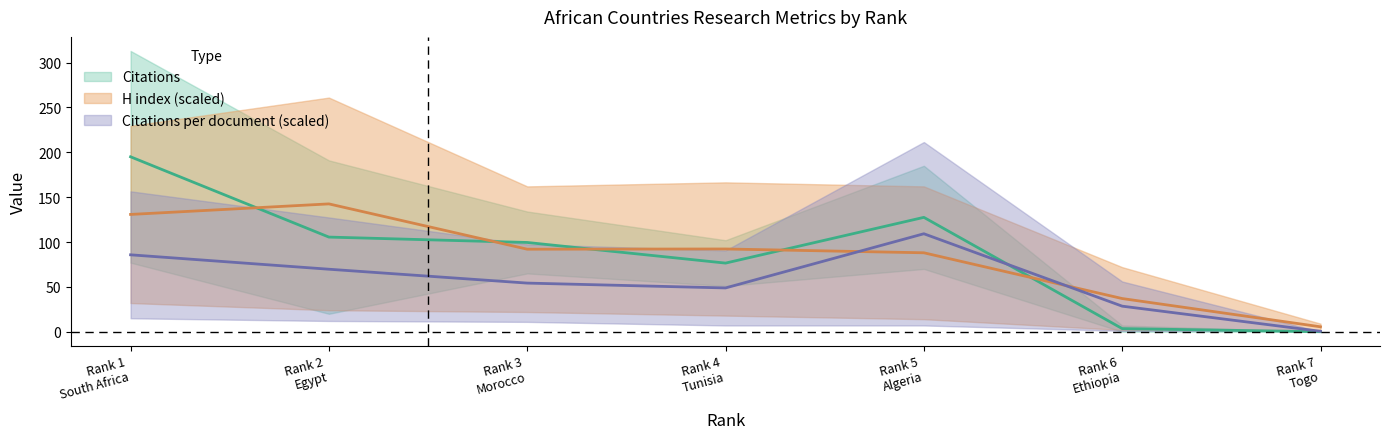

True or false: Citations and H index cross at least once.

True